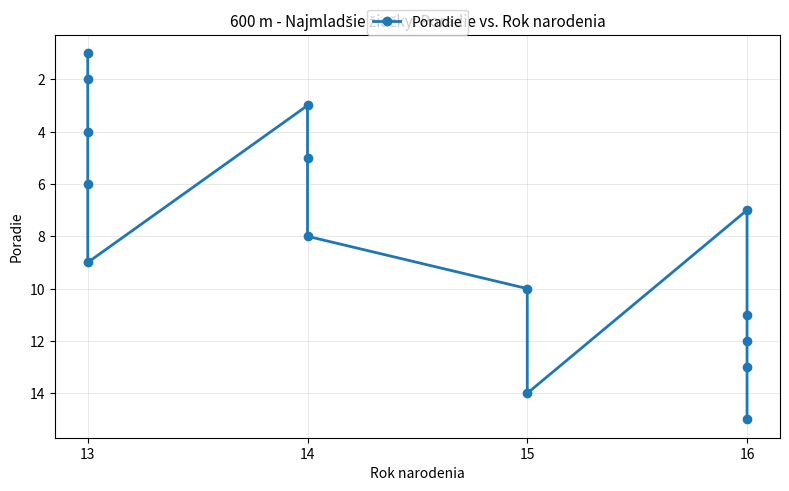

What is the value of the 9th point from the left?

10